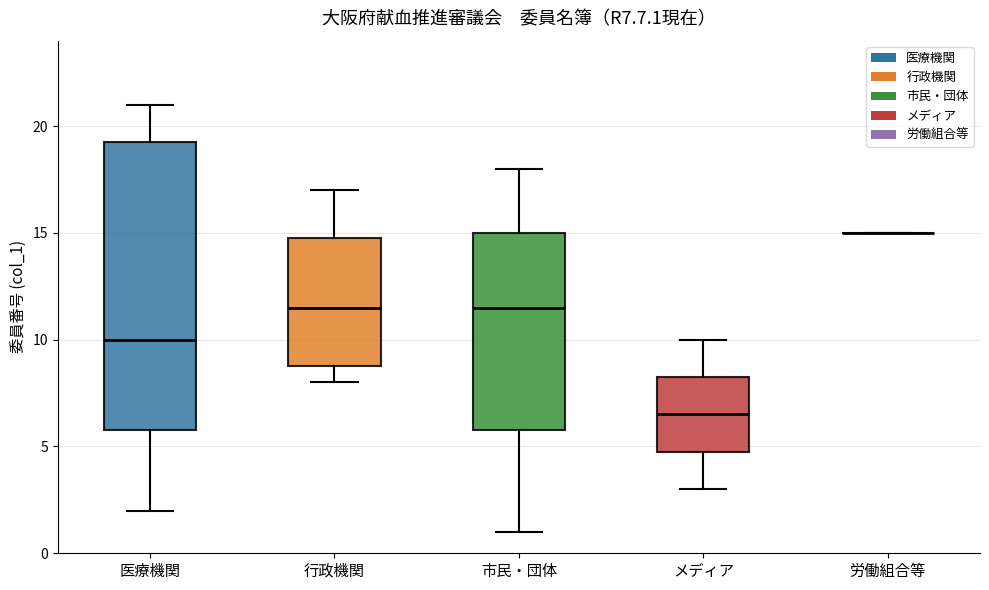

Reading left to right, transcribe this box plot: for each box, give where its median line is, the range the box spans, and where its two whiskers end, as read against the y-axis. The values are not printed on the chart, so give them approximately, as read against the axis.

医療機関: median 10.0, box 6.0 to 19.5, whiskers 2.0 to 21.0
行政機関: median 11.5, box 9.0 to 15.0, whiskers 8.0 to 17.0
市民・団体: median 11.5, box 6.0 to 15.0, whiskers 1.0 to 18.0
メディア: median 6.5, box 5.0 to 8.5, whiskers 3.0 to 10.0
労働組合等: box collapsed to a line at 15.0, whiskers 15.0 to 15.0